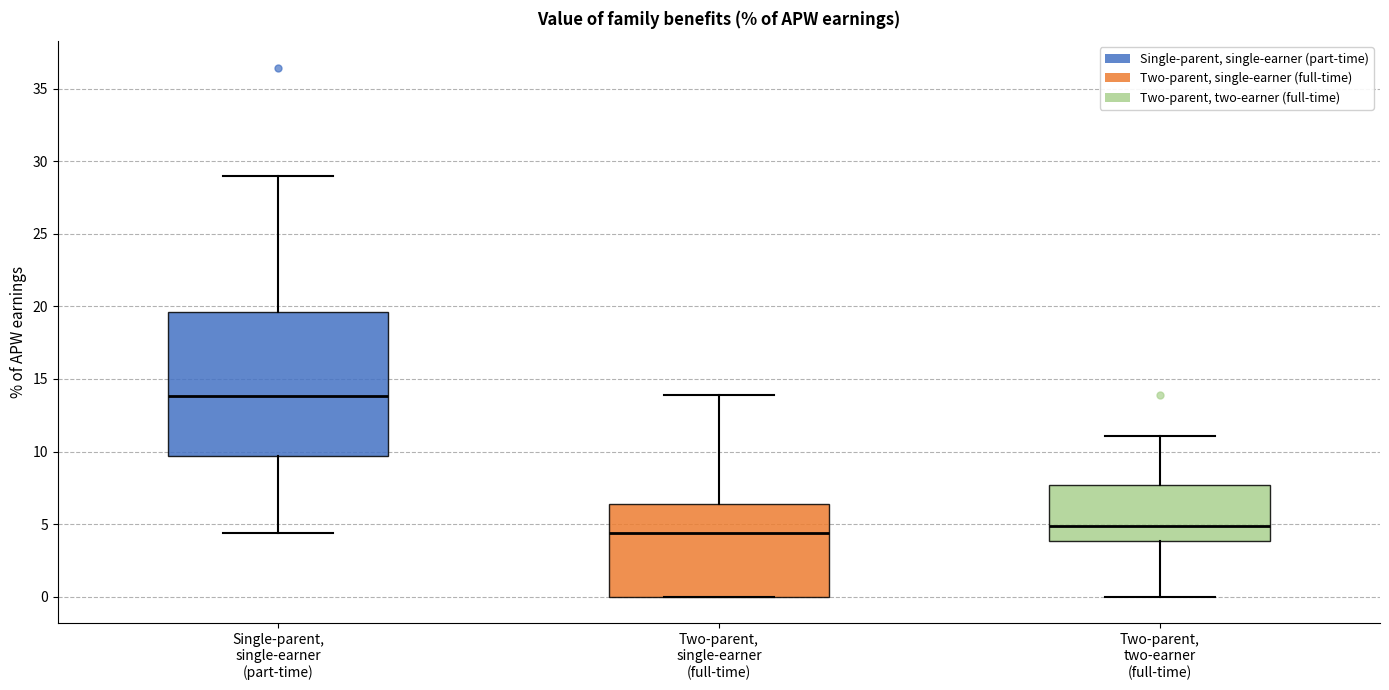

Reading left to right, read every box against the y-axis: the position of its median line, the range the box covers, and the ends of its whiskers. The values are not printed on the chart, so give them approximately, as read against the axis.

Single-parent, single-earner (part-time): median 14.0, box 9.5 to 19.5, whiskers 4.5 to 29.0
Two-parent, single-earner (full-time): median 4.5, box 0.0 to 6.5, whiskers 0.0 to 14.0
Two-parent, two-earner (full-time): median 5.0, box 4.0 to 7.5, whiskers 0.0 to 11.0